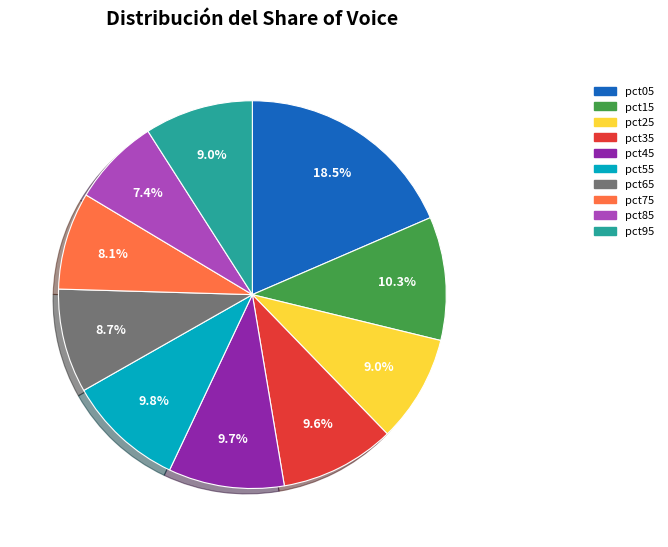

Is the sum of pct65 and pct35 greater than half?

No